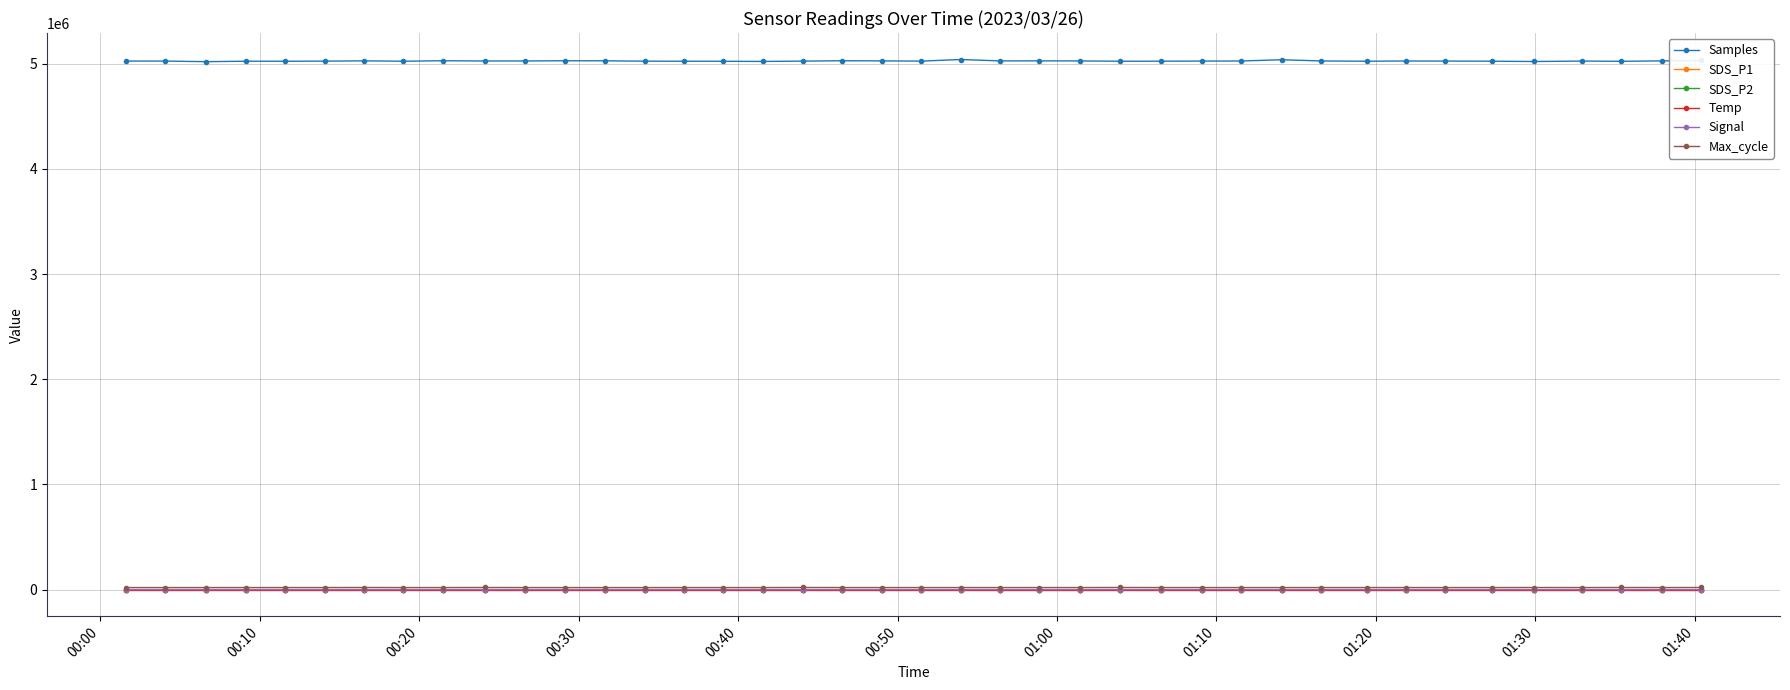

True or false: Signal and Samples intersect in this chart.

False